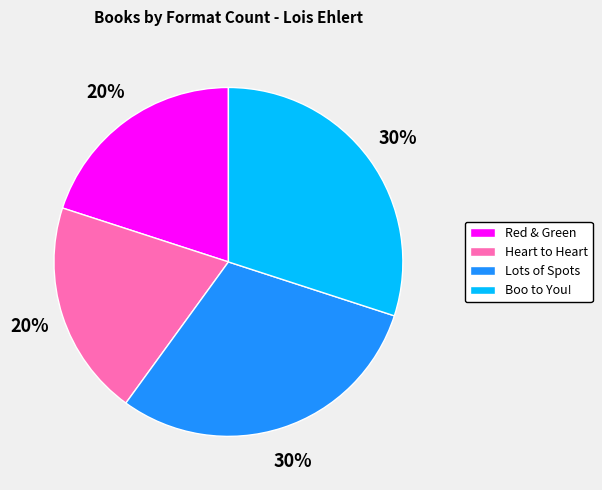

Is Boo to You! the majority of the pie?

No